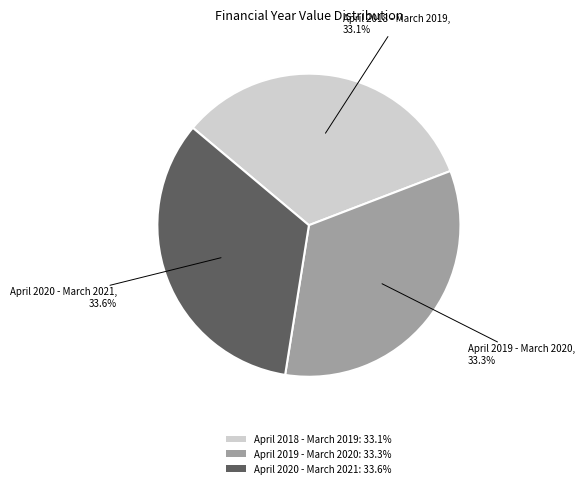

To the nearest percent, what is the average slice percentage?

33%